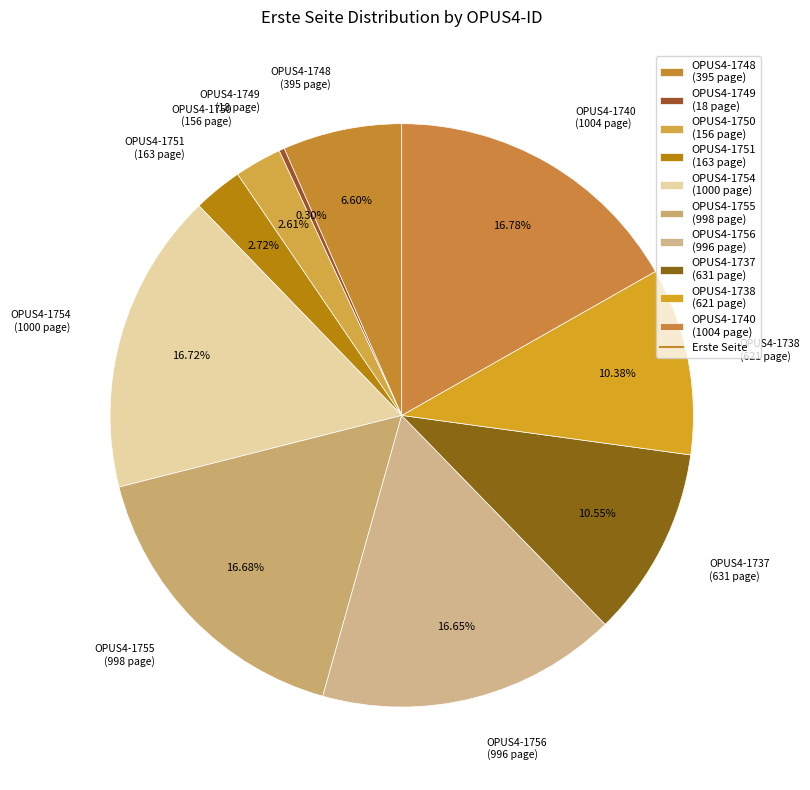

How many segments does this pie chart have?

10